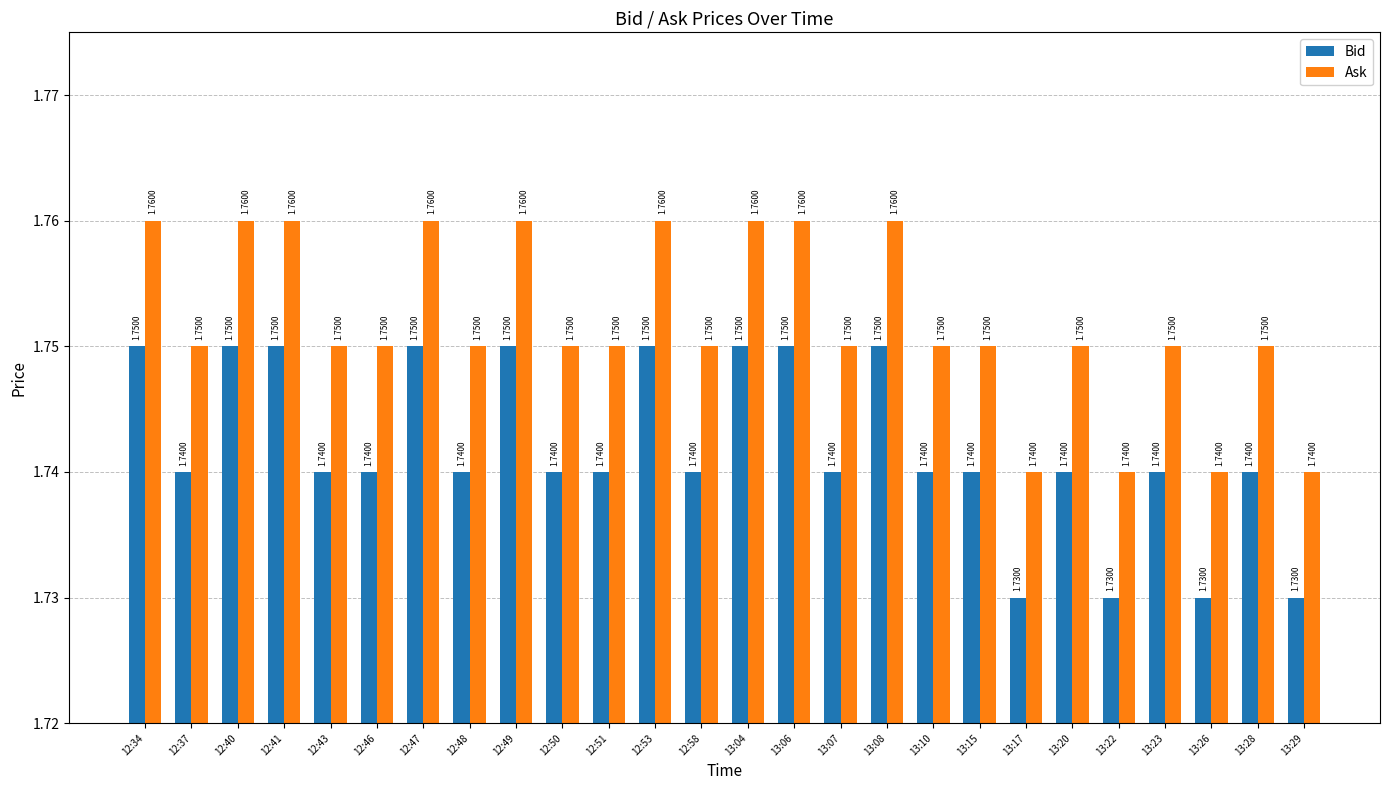

True or false: Bid has a value of 0.8 at 12:34.

False